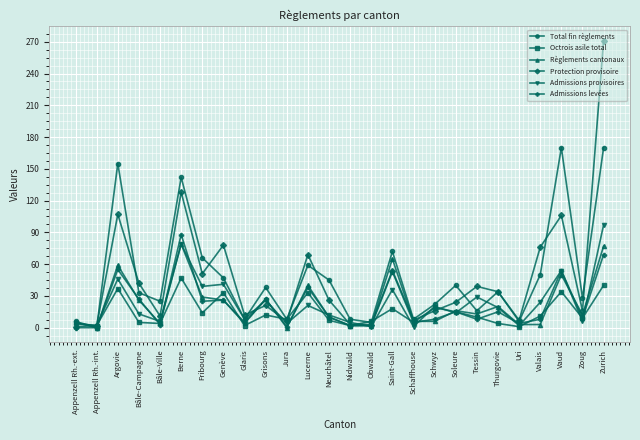

At how many categories does at least one series exceed 112?

4